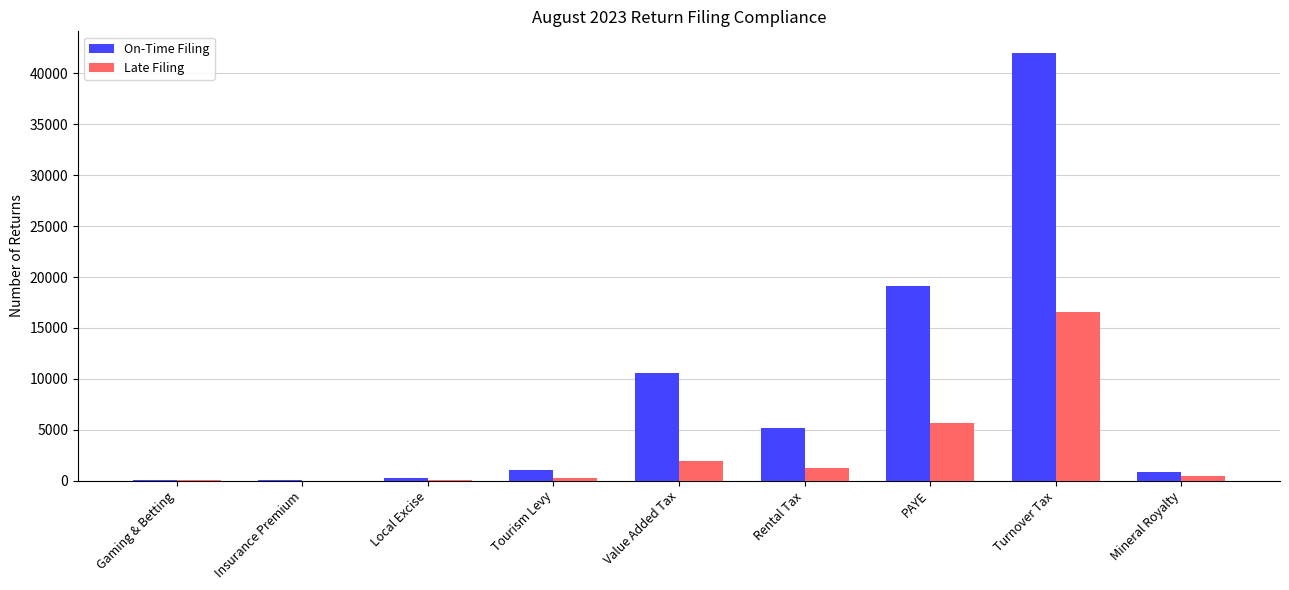

What are all the series names shown in the legend?

On-Time Filing, Late Filing